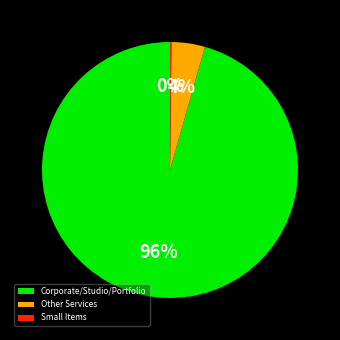

Is it true that Corporate/Studio/Portfolio is 82% of the pie?

False